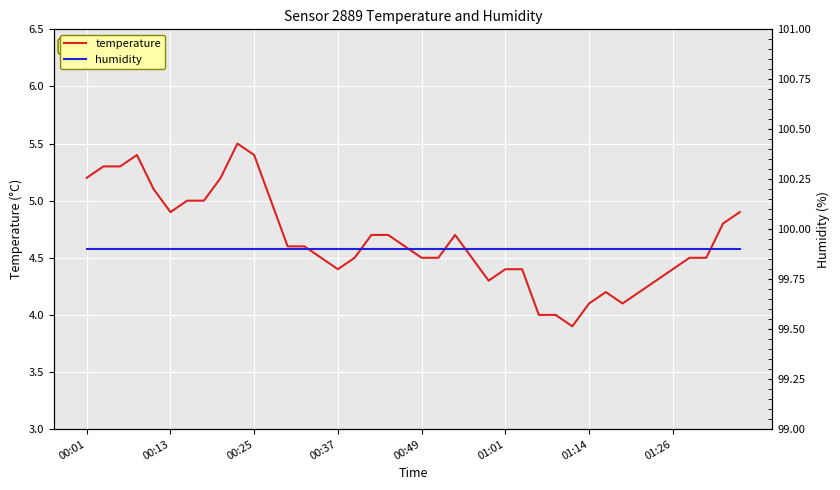

List the series in order of their overall mean, highest first.

humidity, temperature